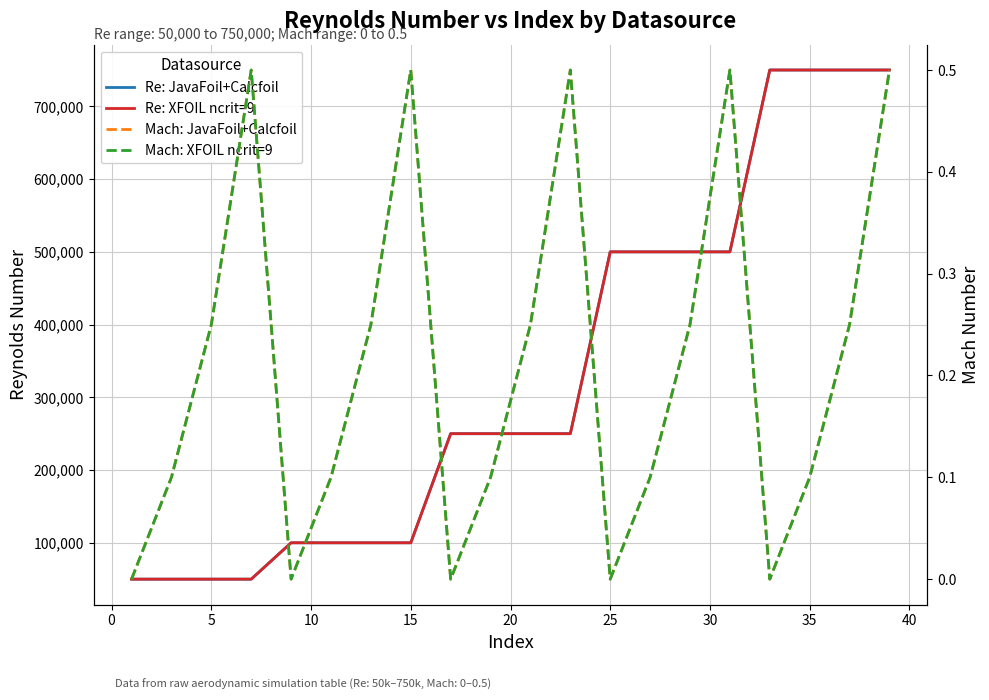

True or false: Mach: JavaFoil+Calcfoil has more than 1 interior local peaks.

True